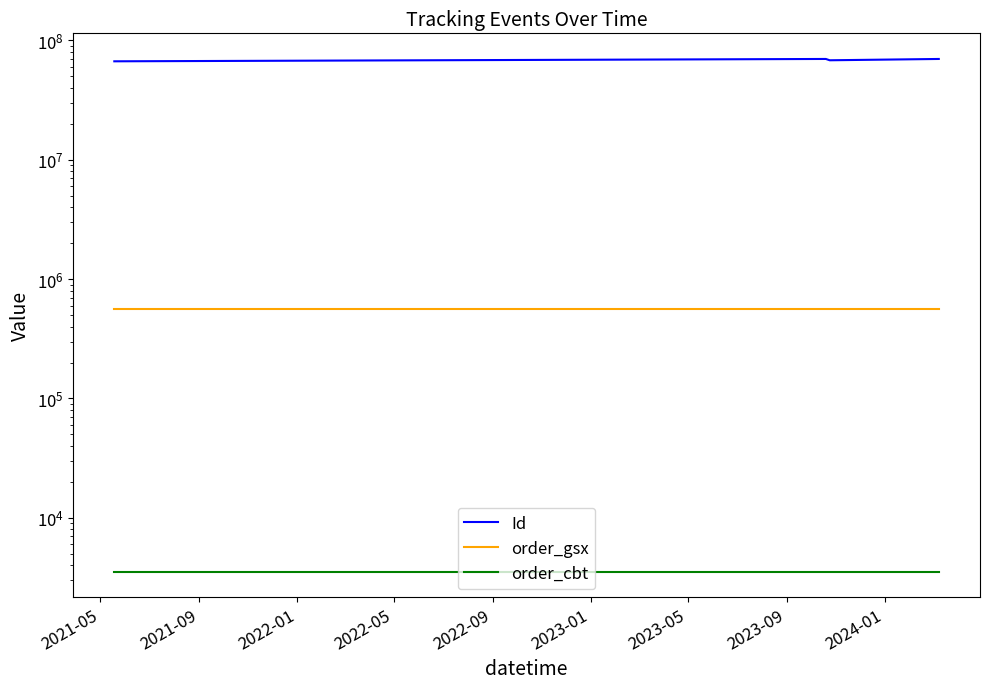

What is the difference between the highest and lowest values at 2023-01?

69852473